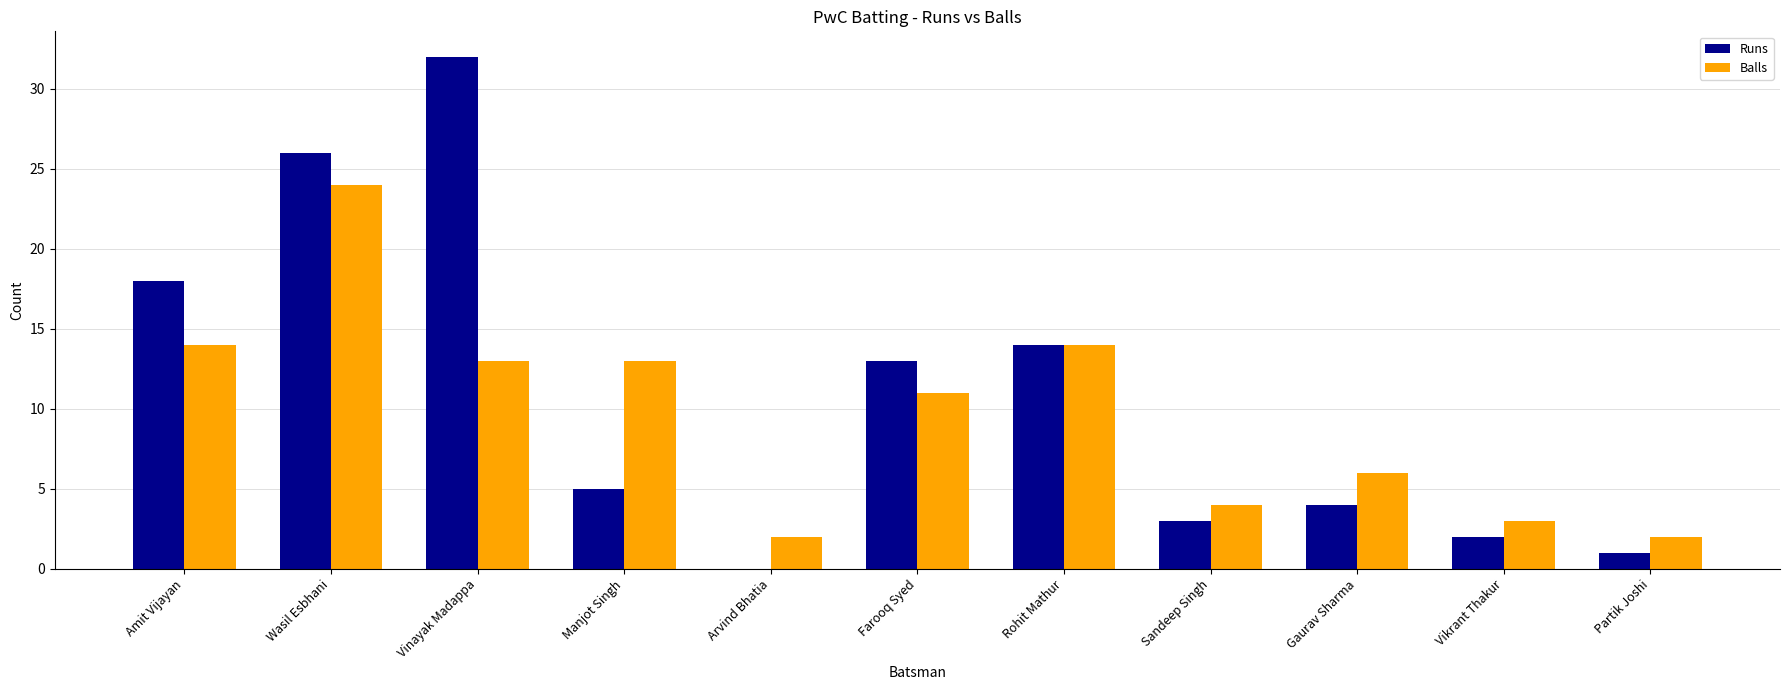

What is the difference between the Balls values at Amit Vijayan and Gaurav Sharma?

8